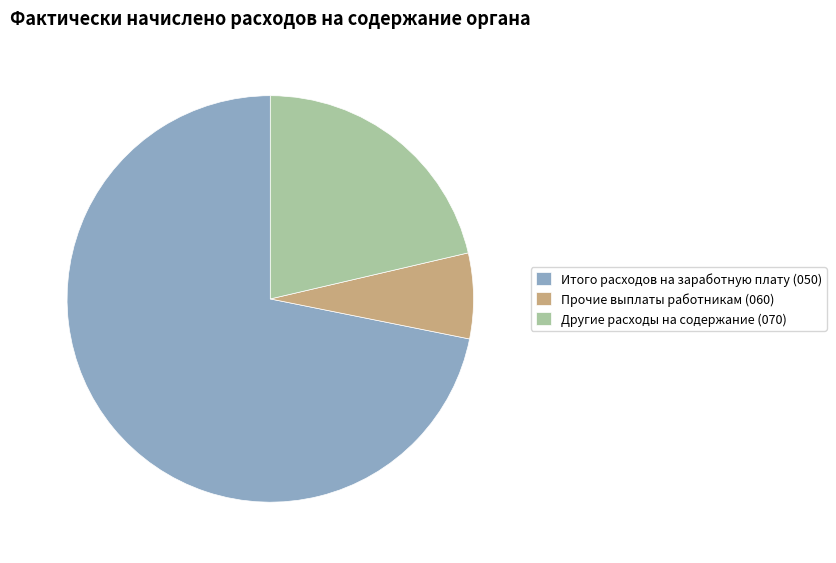

Is Итого расходов на заработную плату (050) the majority of the pie?

Yes